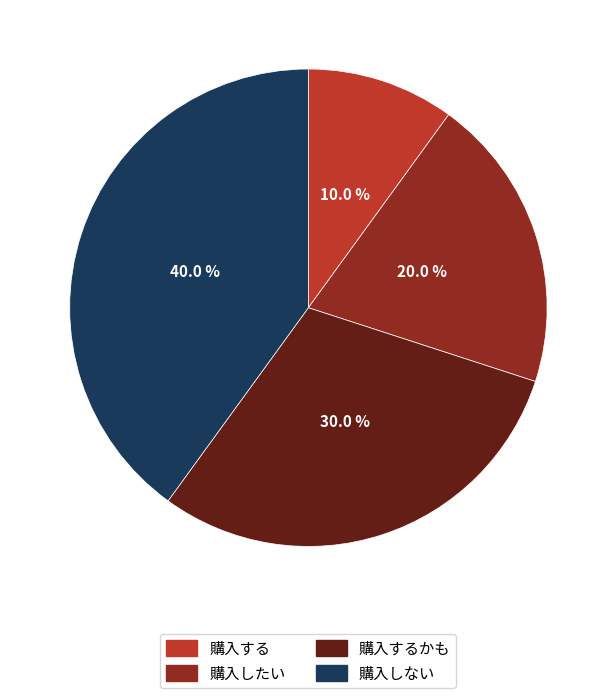

Approximately how many times larger is the value at 購入したい compared to 購入するかも?

0.7